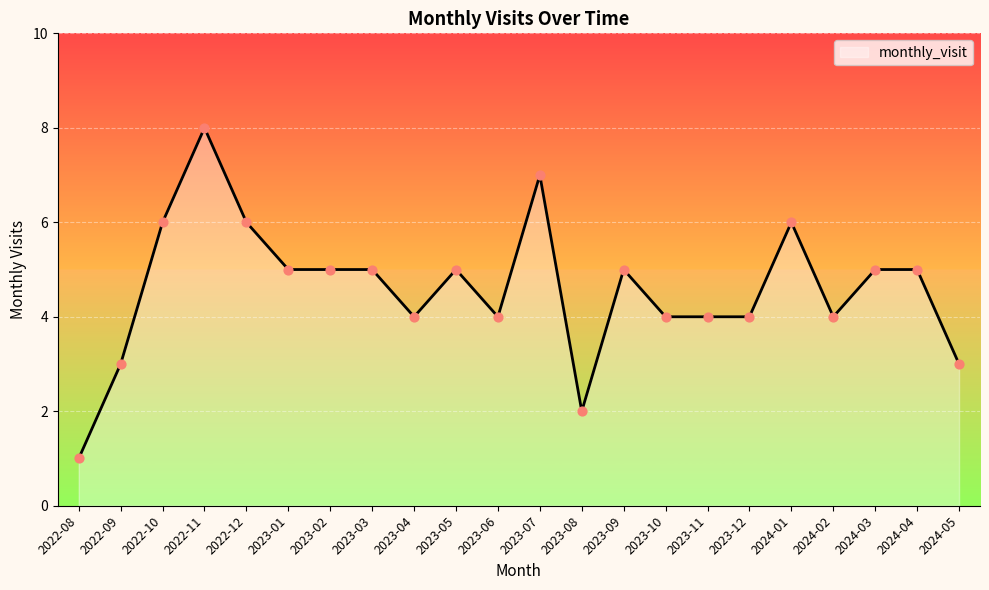

Which has a higher value, 2024-01 or 2024-02?

2024-01